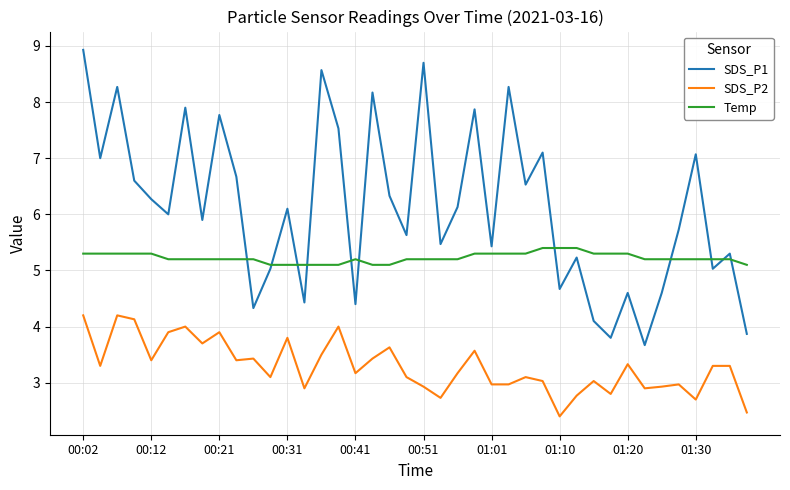

What is the greatest value displayed?

8.9